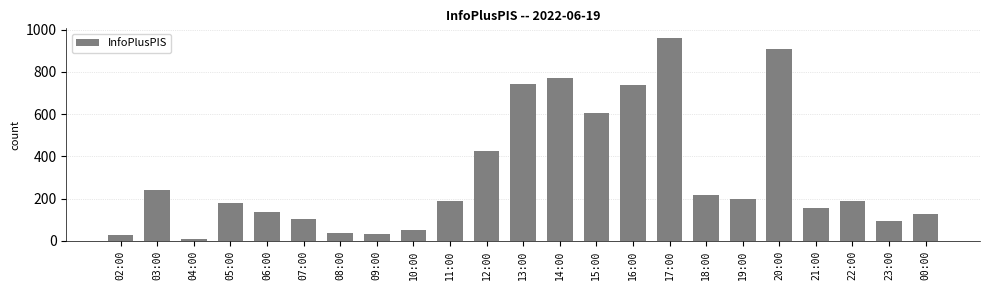

What is the maximum value shown in the chart?

958